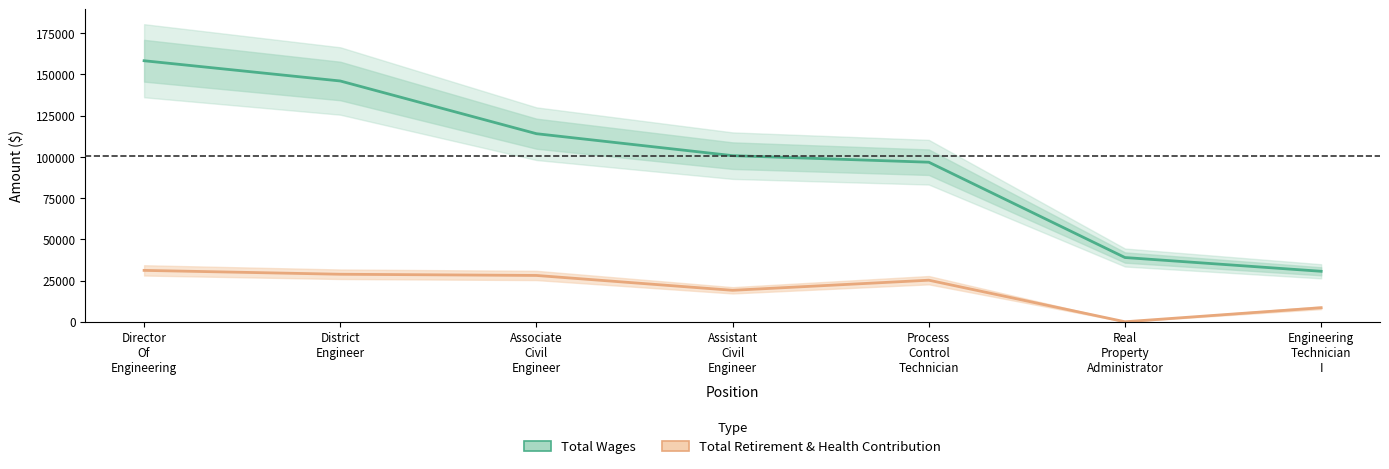

What is the label of the 1st point from the left?

Director
Of
Engineering